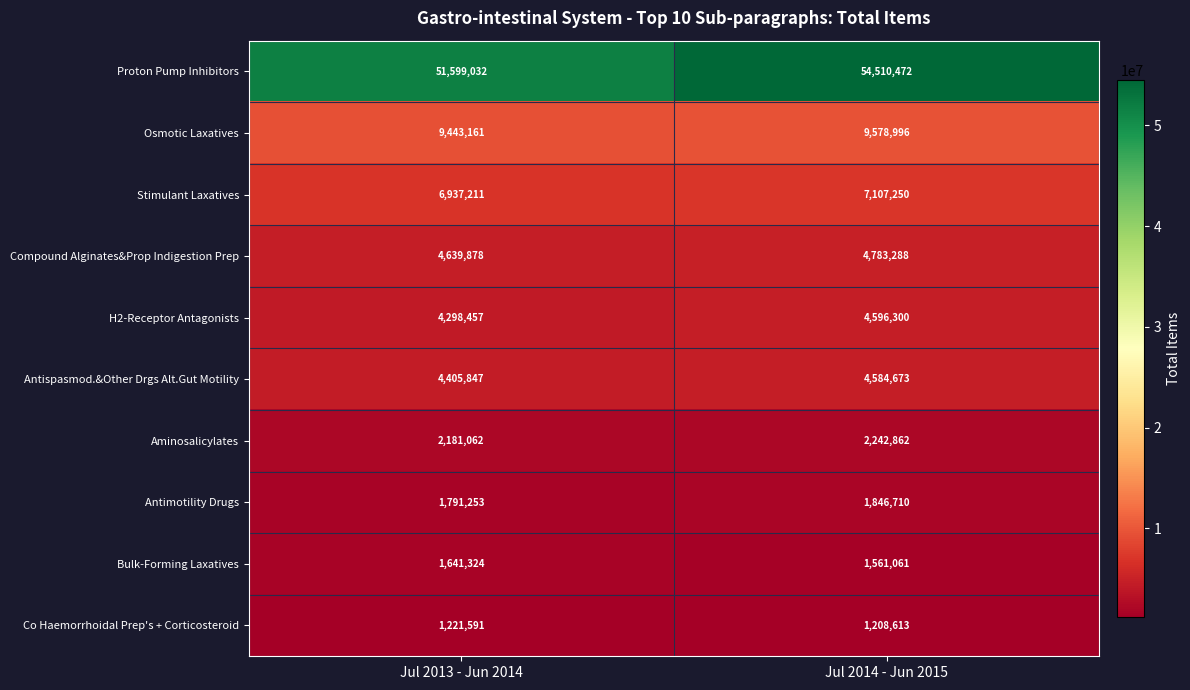

At which category does the chart reach its peak across all series?

Jul 2014 - Jun 2015